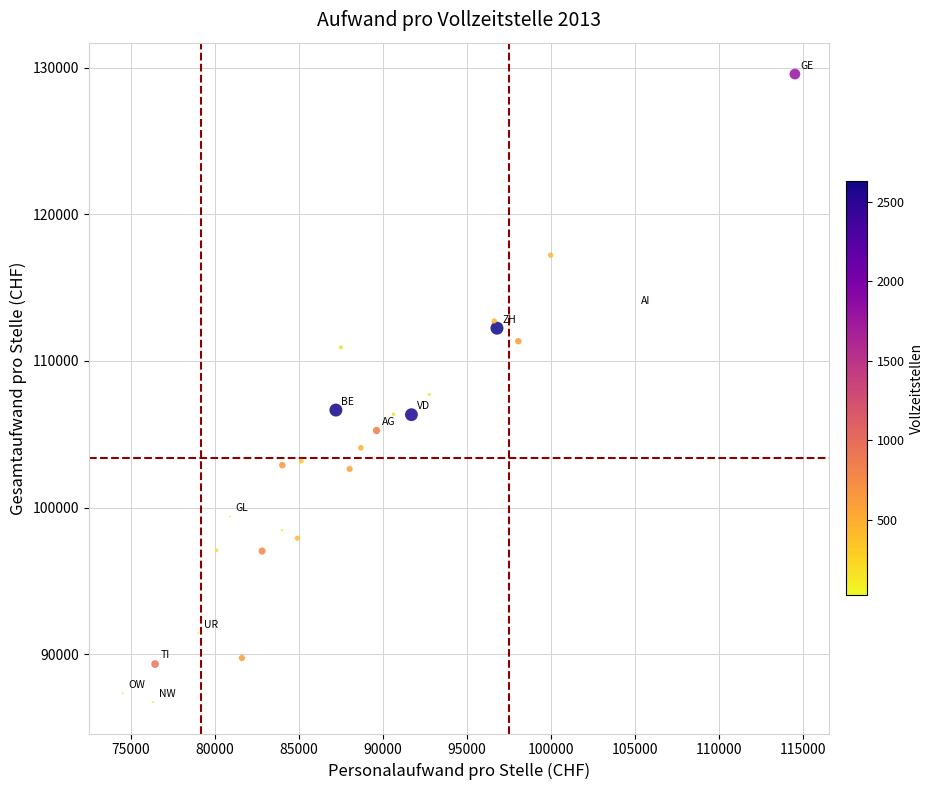

What is the range of X values (max minus min)?

40021.7